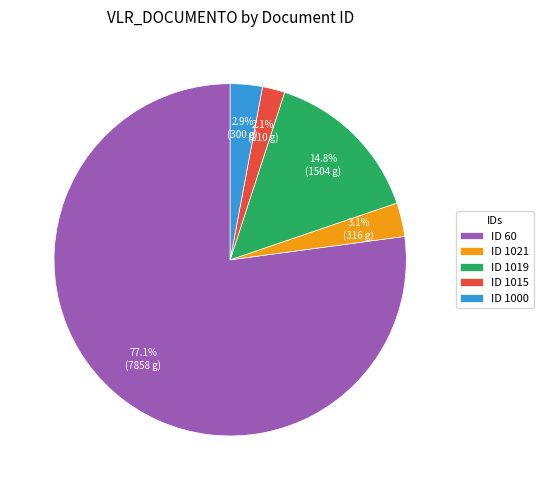

How much of the chart is everything except ID 1000?

97.1%